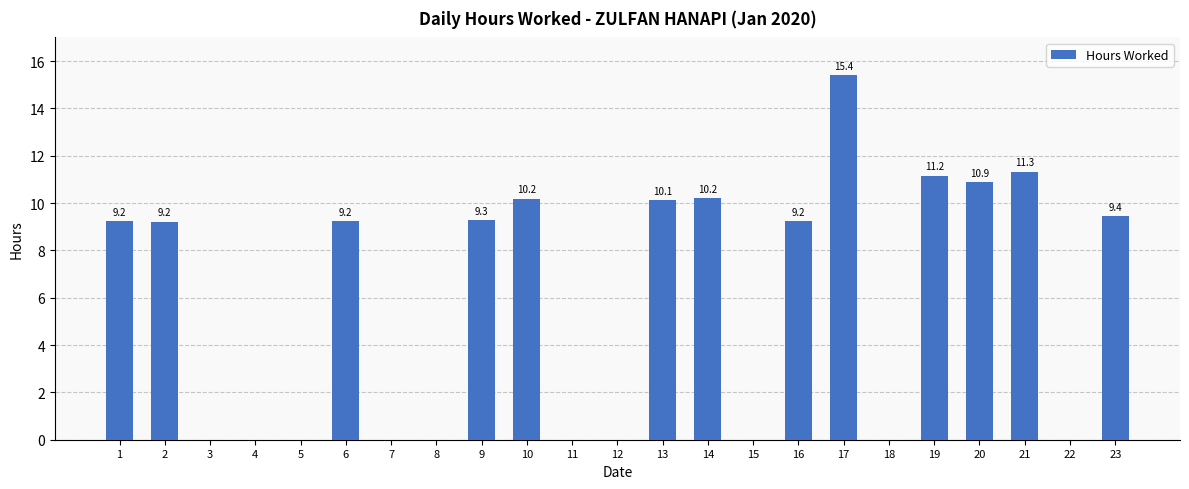

True or false: the data shows 3.0 at 14.

False